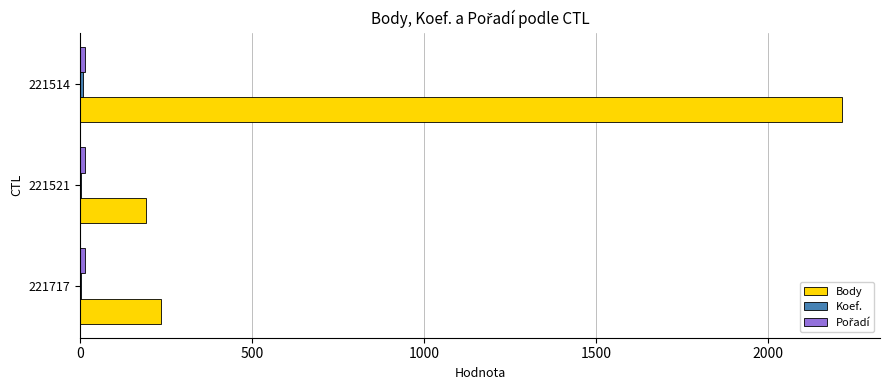

Which series has the largest total across all categories?

Body